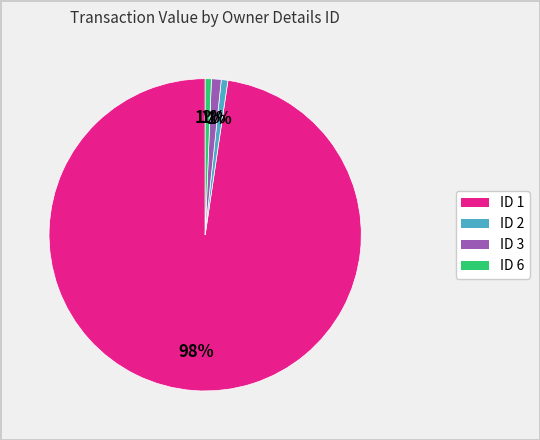

What is the largest slice in the pie chart?

ID 1